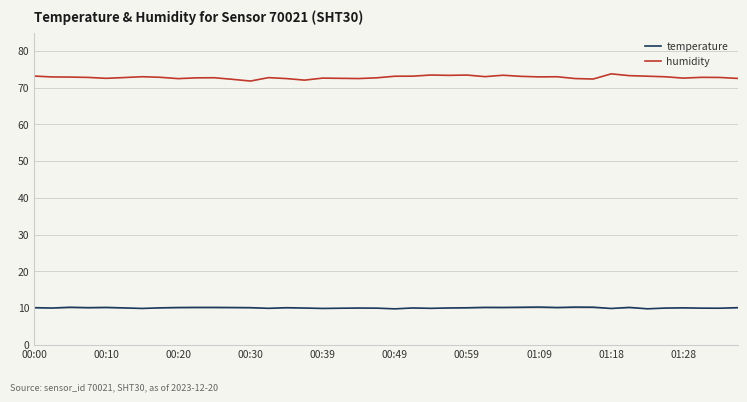

At how many categories does at least one series exceed 69?

40